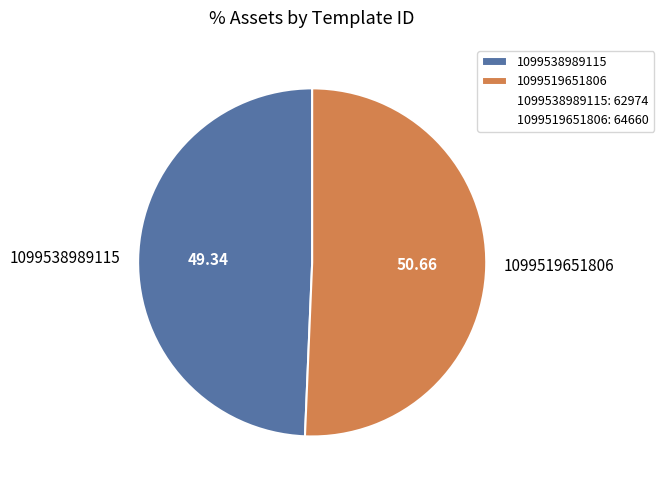

Combined, do 1099538989115 and 1099519651806 account for over 50%?

Yes